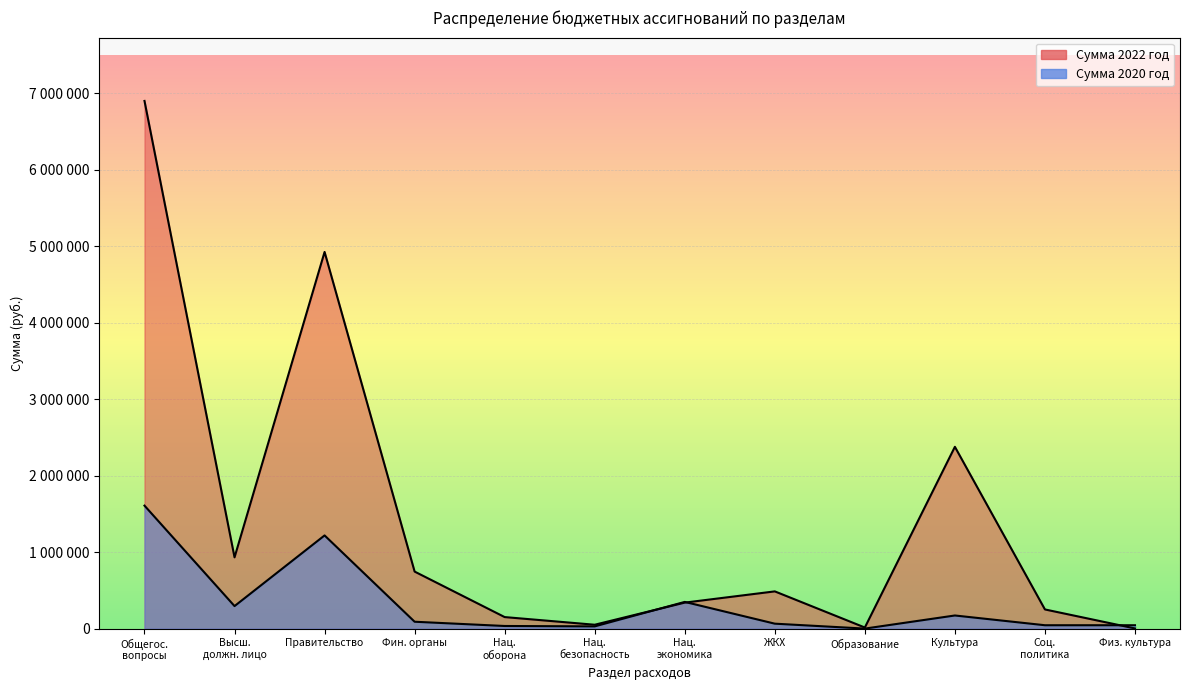

What is the sum of the Сумма 2022 год values at Нац. экономика and Соц. политика?

592201.1